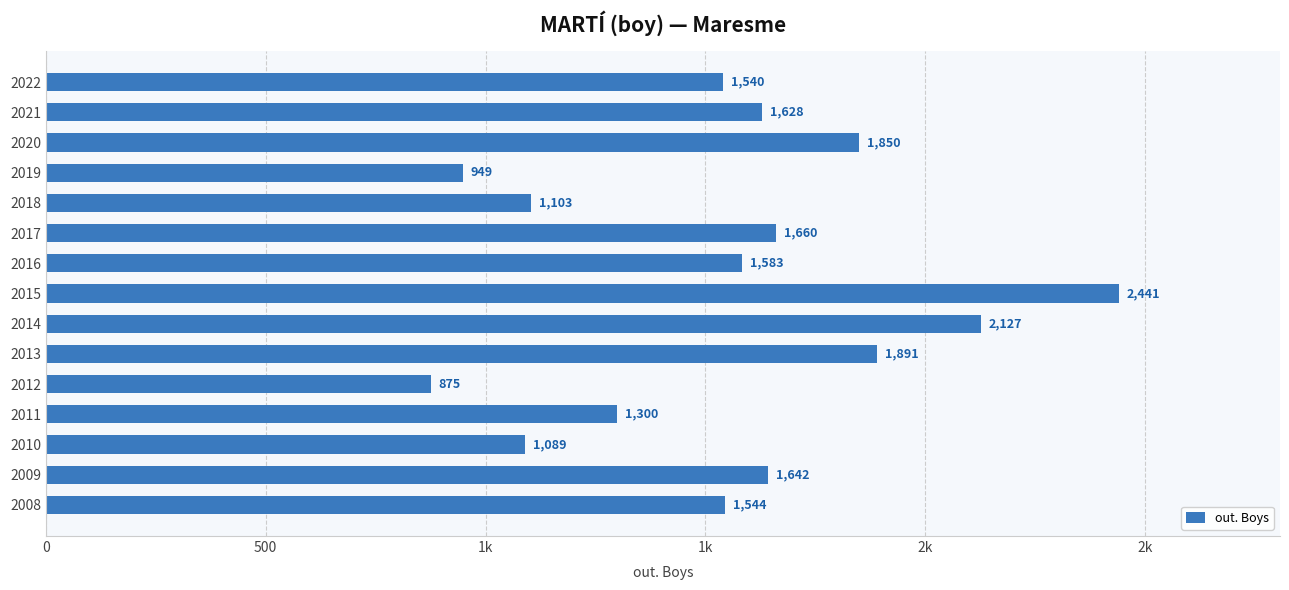

Are the bars horizontal?

Yes